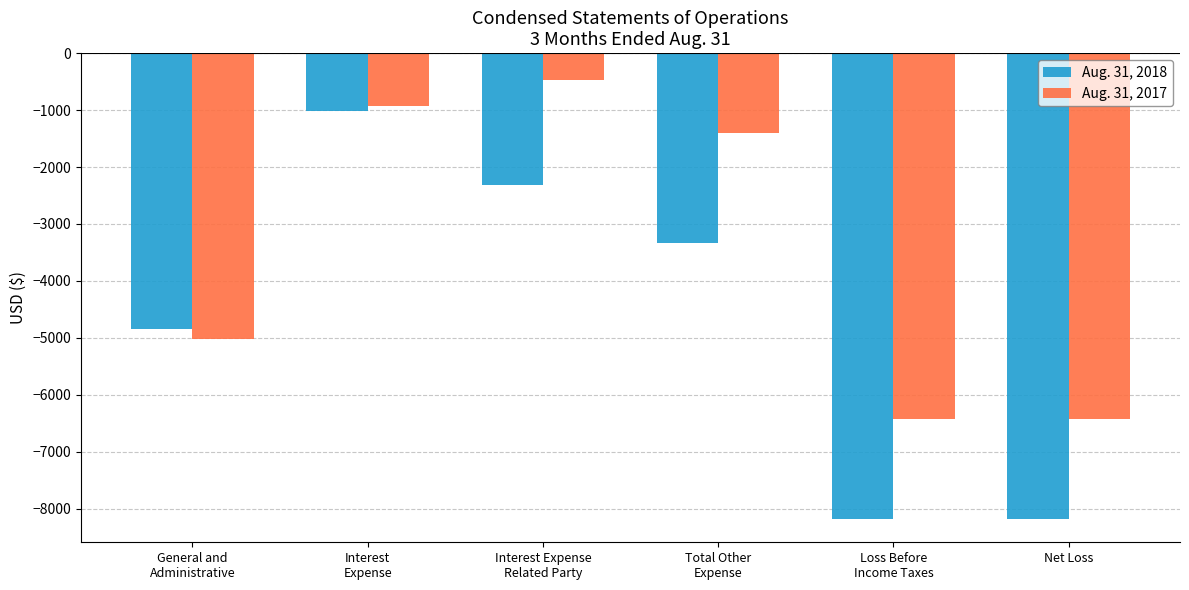

Is it true that Aug. 31, 2018 equals -5276 at Loss Before
Income Taxes?

False